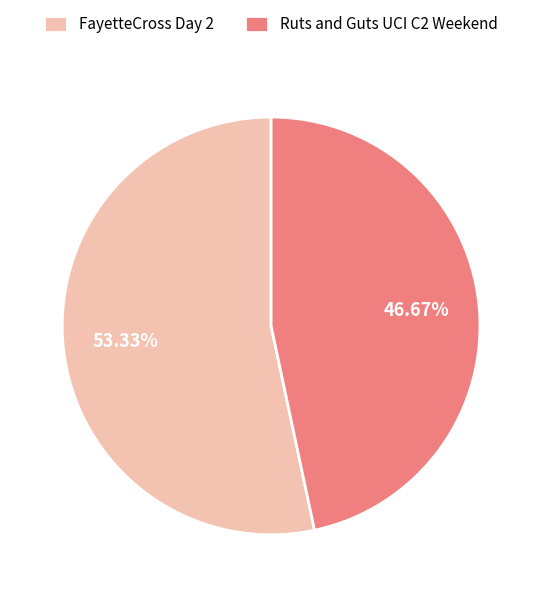

Rank the categories by value from highest to lowest.

FayetteCross Day 2, Ruts and Guts UCI C2 Weekend